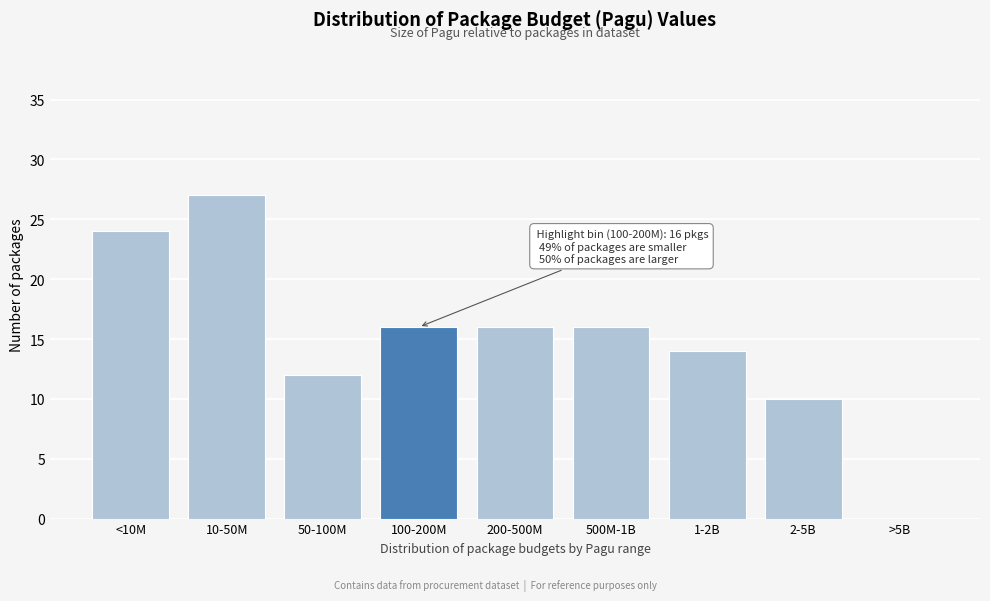

Reading right to left, what are all the values shown in this chart?

>5B=0	2-5B=10	1-2B=14	500M-1B=16	200-500M=16	100-200M=16	50-100M=12	10-50M=27	<10M=24